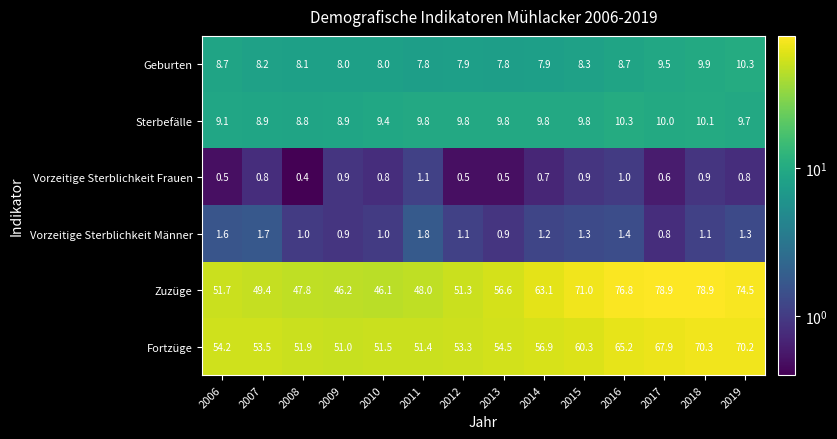

Between 2009 and 2017, which series saw the biggest shift?

Zuzüge